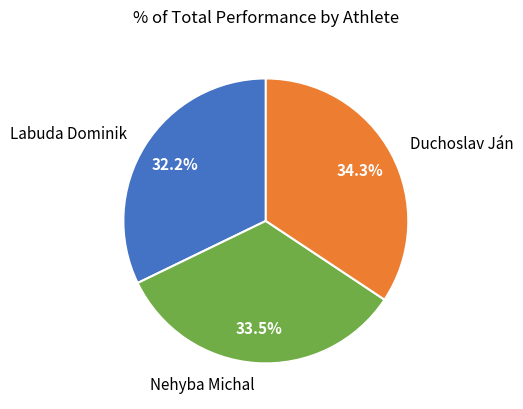

Does Labuda Dominik represent more than half of the total?

No